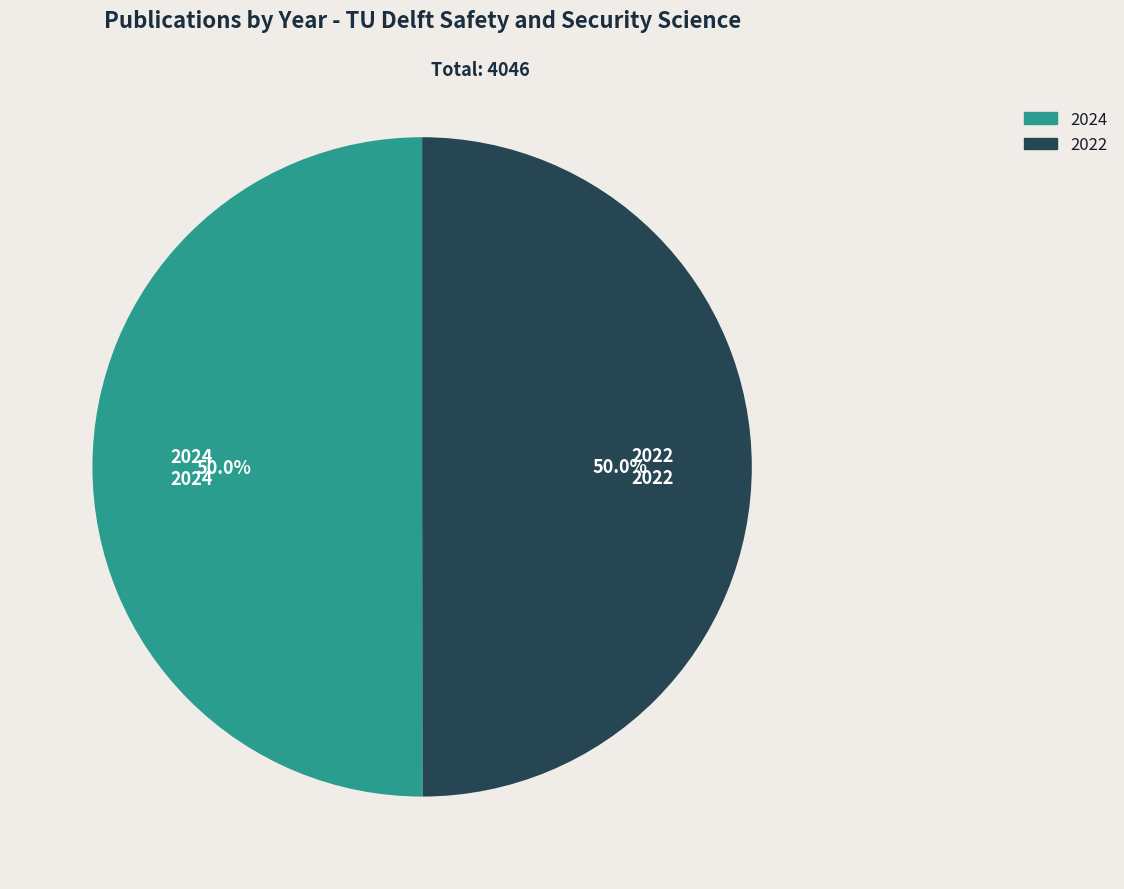

What is the ratio of the value at 2022 to the value at 2024?

1.0